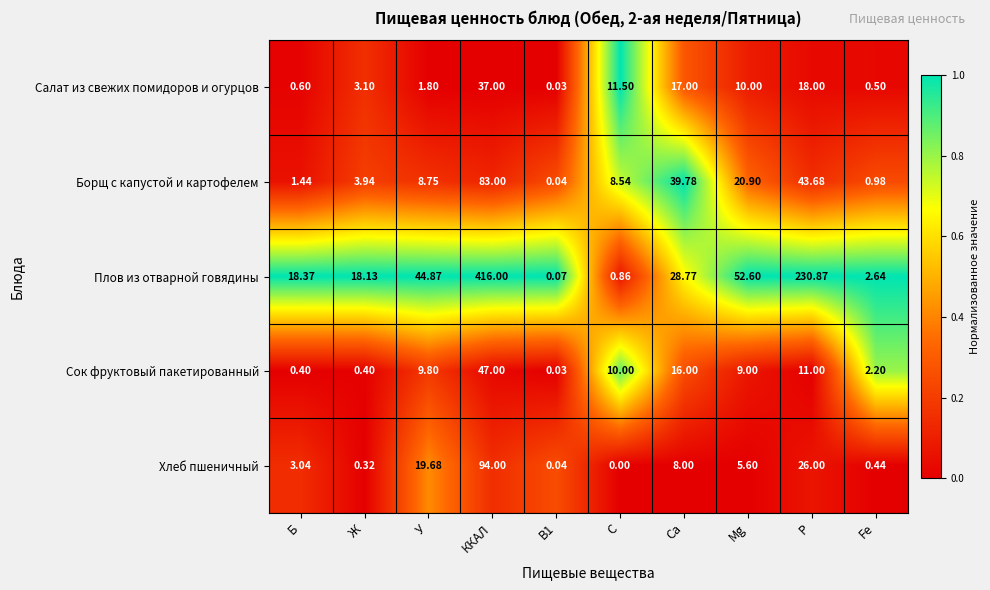

At which category is the sum across all series the highest?

ККАЛ